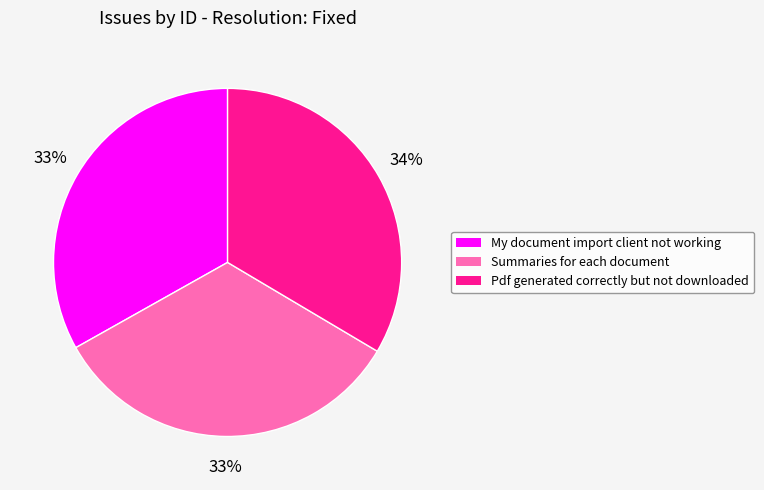

What is the ratio of the value at Pdf generated correctly but not downloaded to the value at Summaries for each document?

1.0